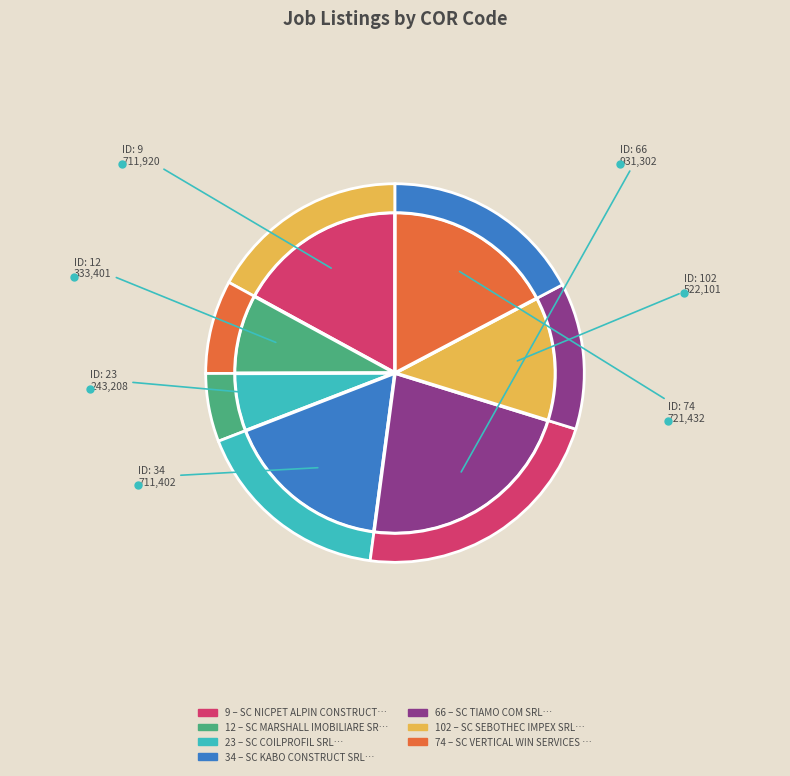

Which slice is the largest?

66